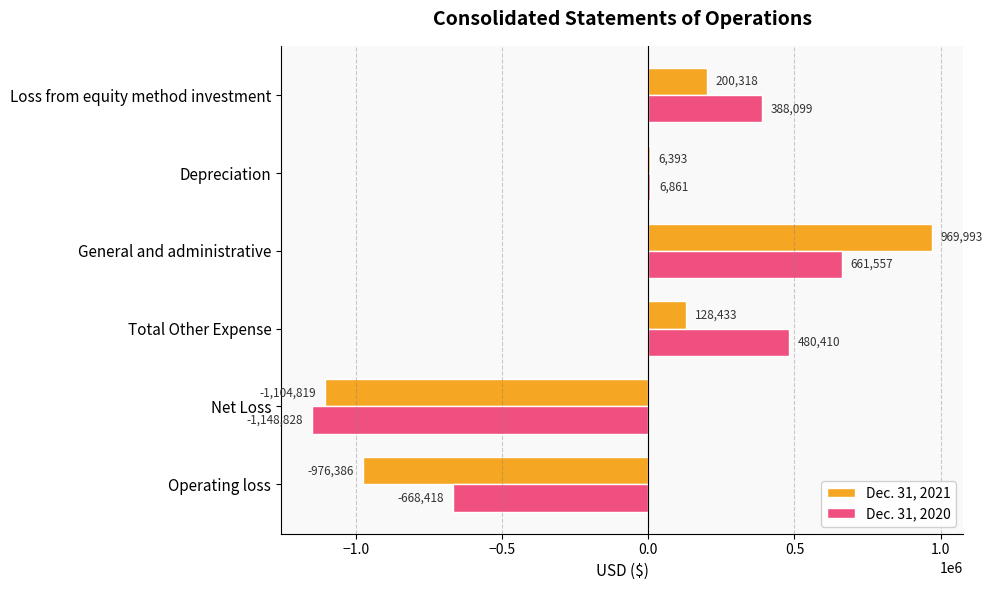

Between Depreciation and Loss from equity method investment, which series saw the biggest shift?

Dec. 31, 2020